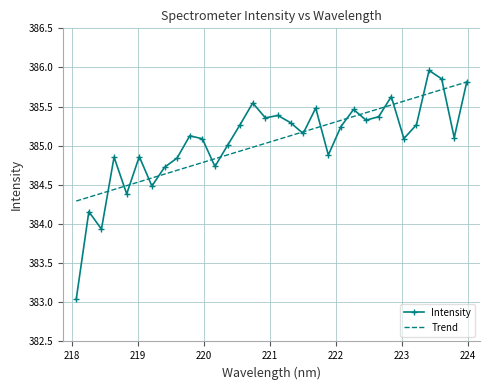

Which series has the widest spread of values?

Intensity